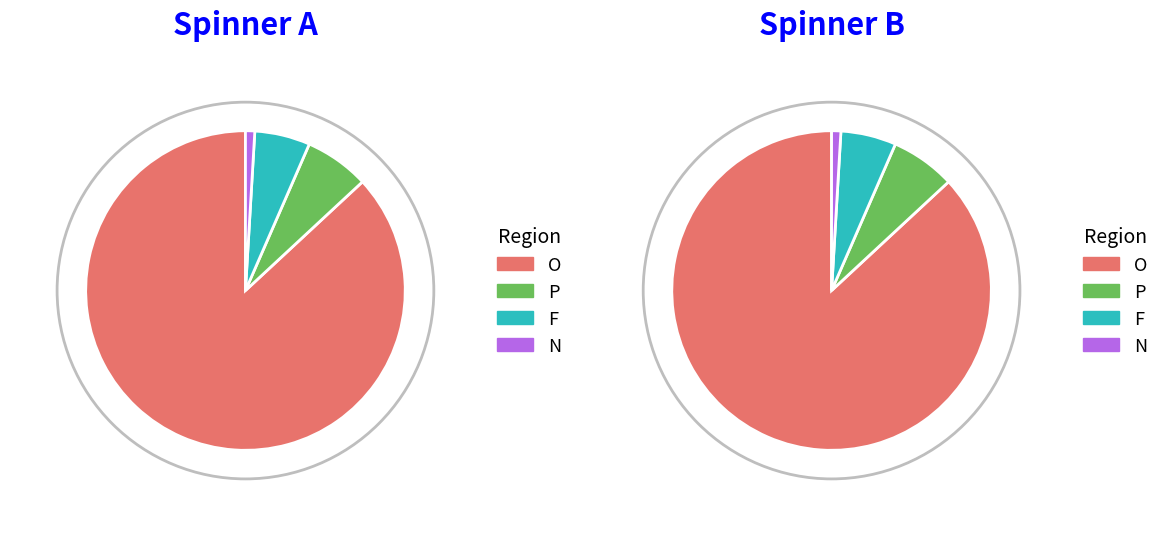

The N slice represents 8% of the pie. True or false?

False